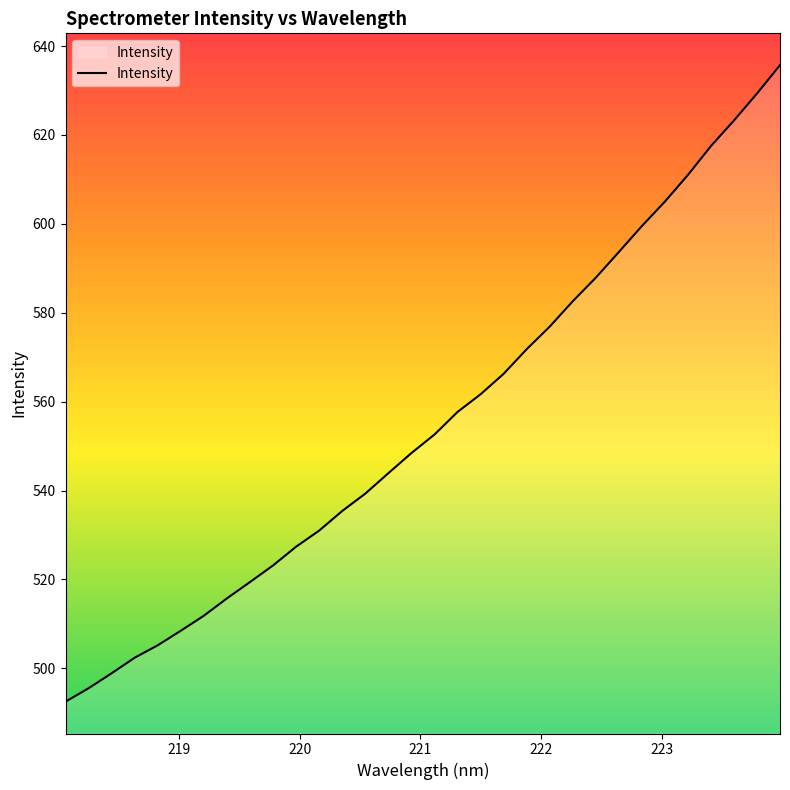

What is the difference between the maximum and minimum values?

143.2